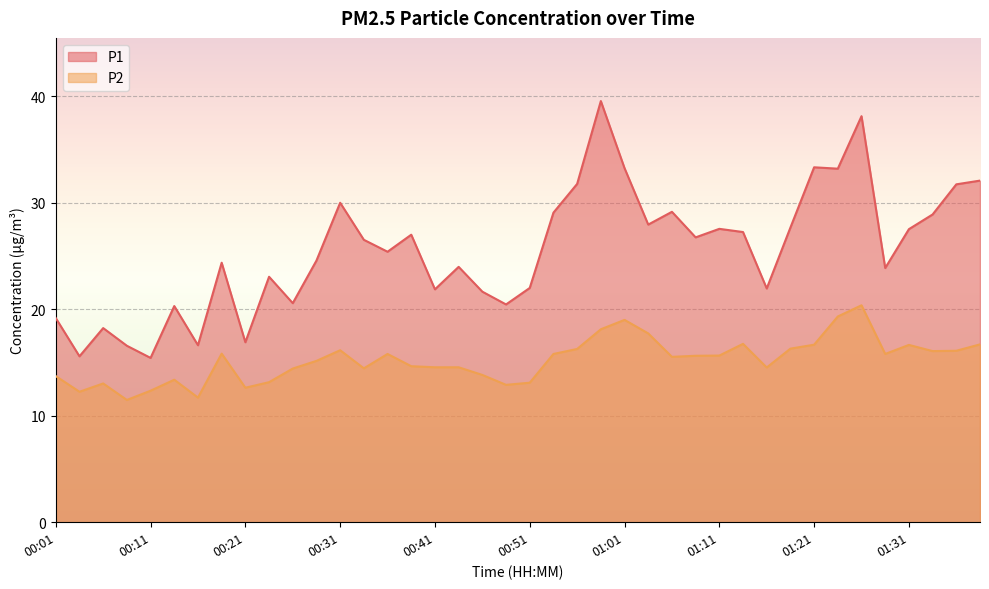

What are all the series names shown in the legend?

P1, P2